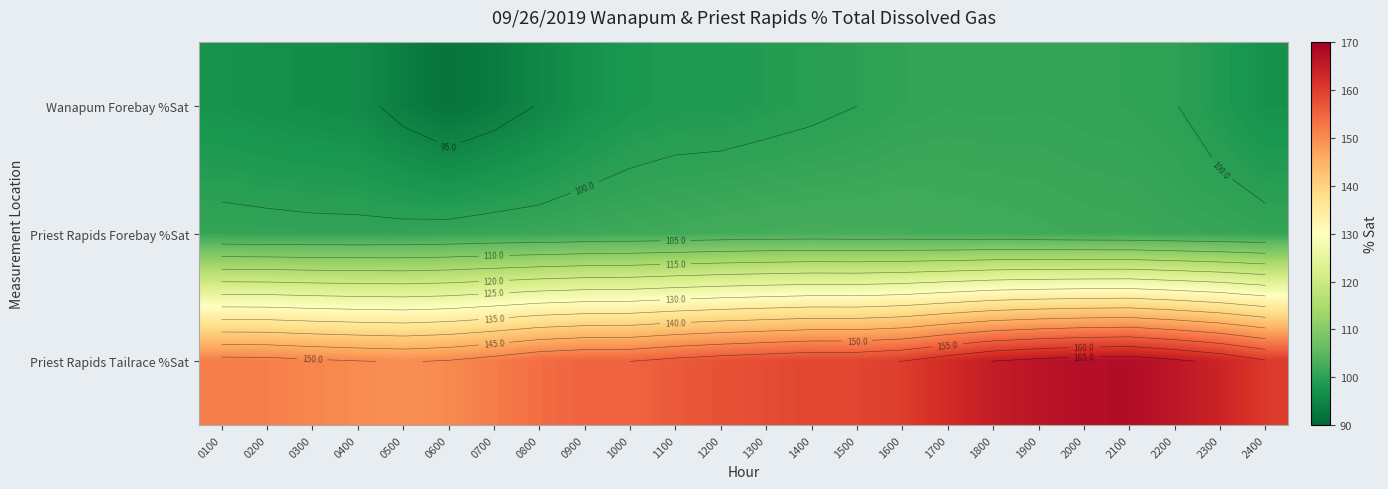

Which label corresponds to the largest value in the chart?

2100